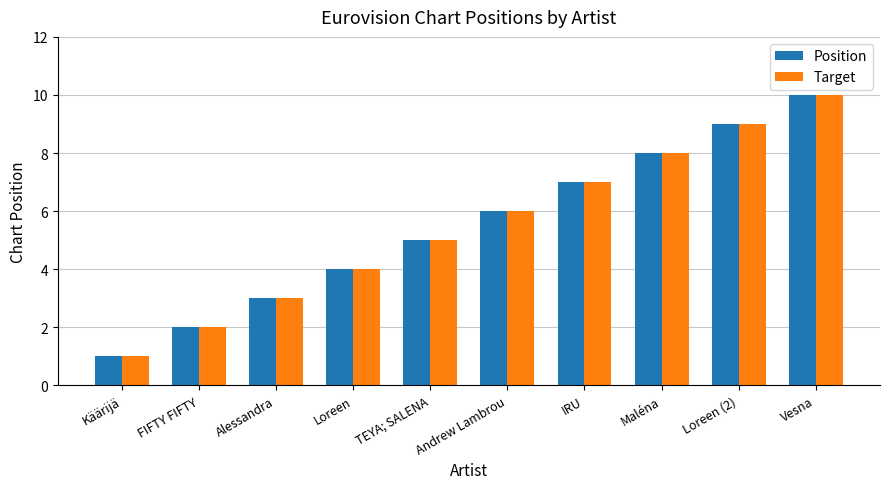

Reading left to right, transcribe all the data shown in this chart.

Position: Käärijä=1	FIFTY FIFTY=2	Alessandra=3	Loreen=4	TEYA; SALENA=5	Andrew Lambrou=6	IRU=7	Maléna=8	Loreen (2)=9	Vesna=10
Target: Käärijä=1	FIFTY FIFTY=2	Alessandra=3	Loreen=4	TEYA; SALENA=5	Andrew Lambrou=6	IRU=7	Maléna=8	Loreen (2)=9	Vesna=10